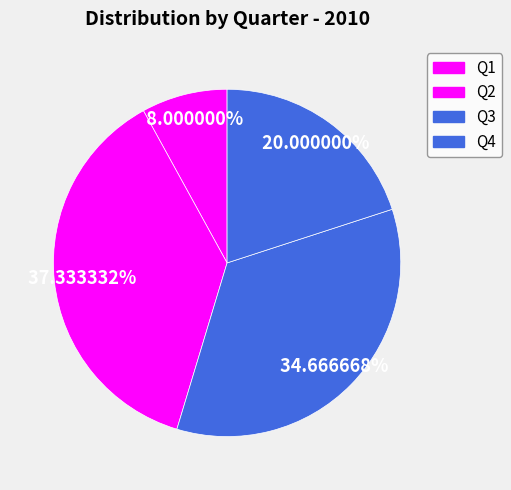

Count the number of slices in the pie.

4